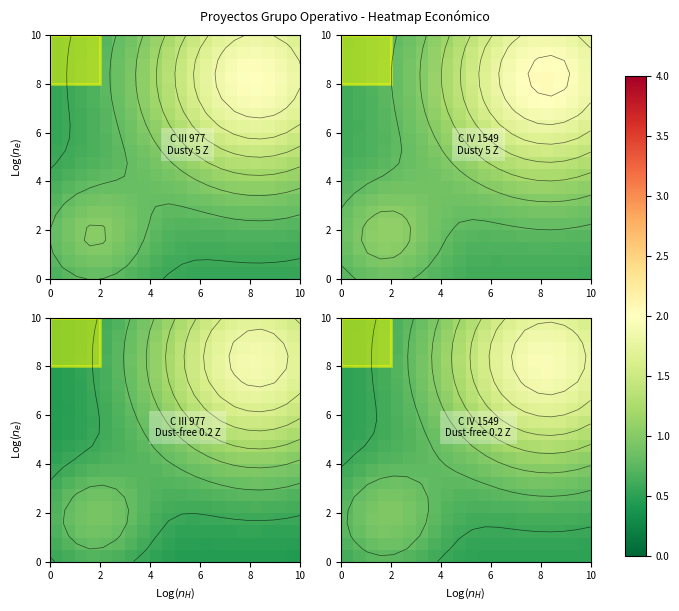

What is the minimum value shown in the chart?

0.5